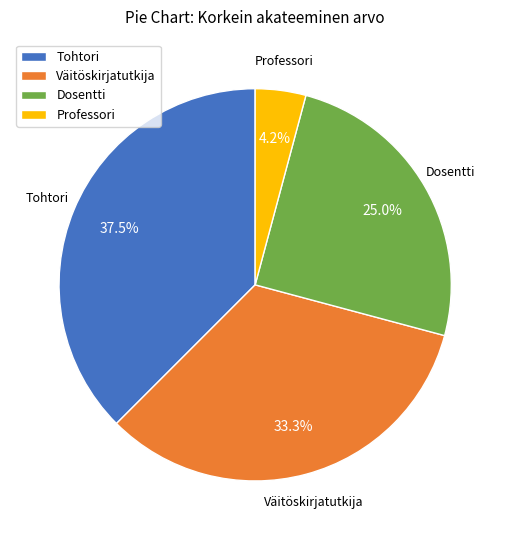

What percentage is the Väitöskirjatutkija slice, to the nearest percent?

33%